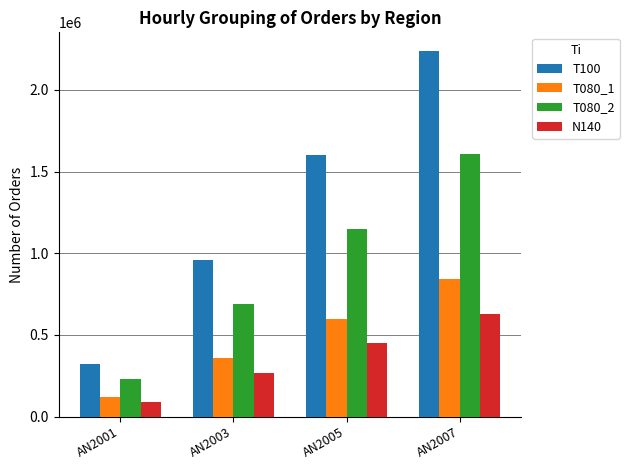

At which label does N140 reach its peak?

AN2007